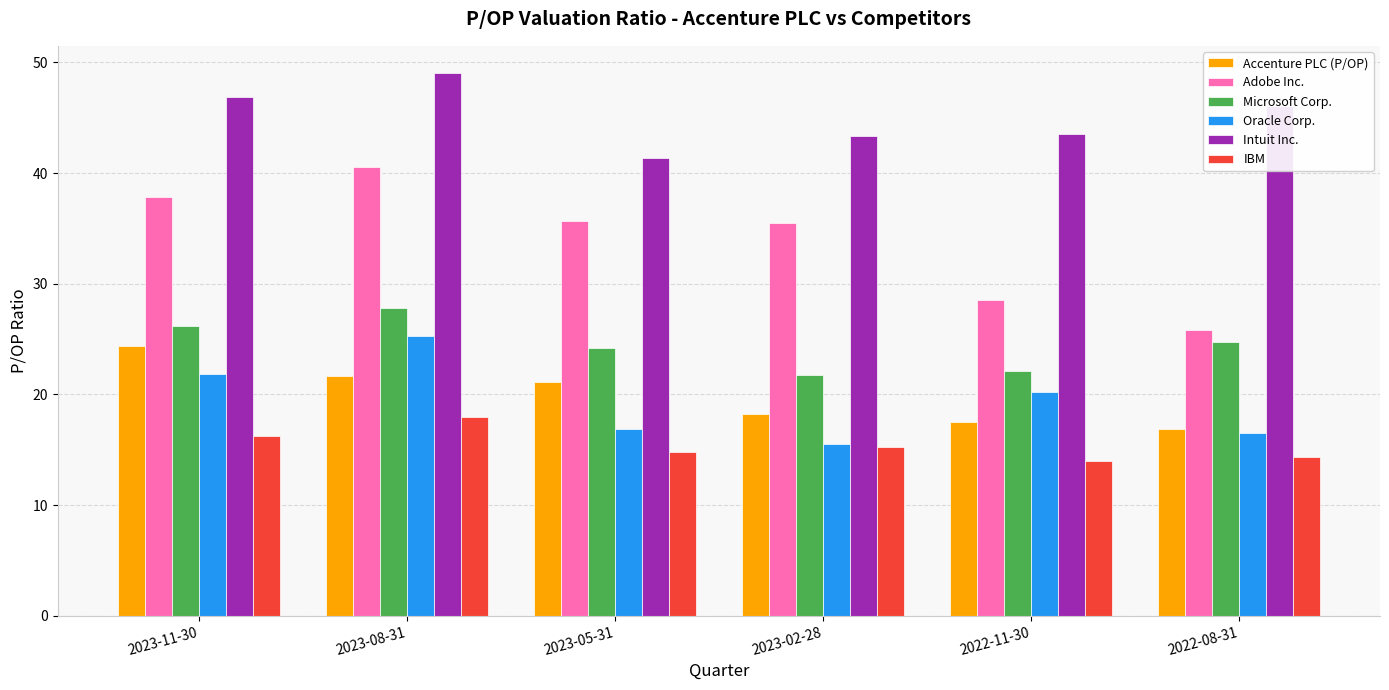

What position from the left is 2022-11-30?

5